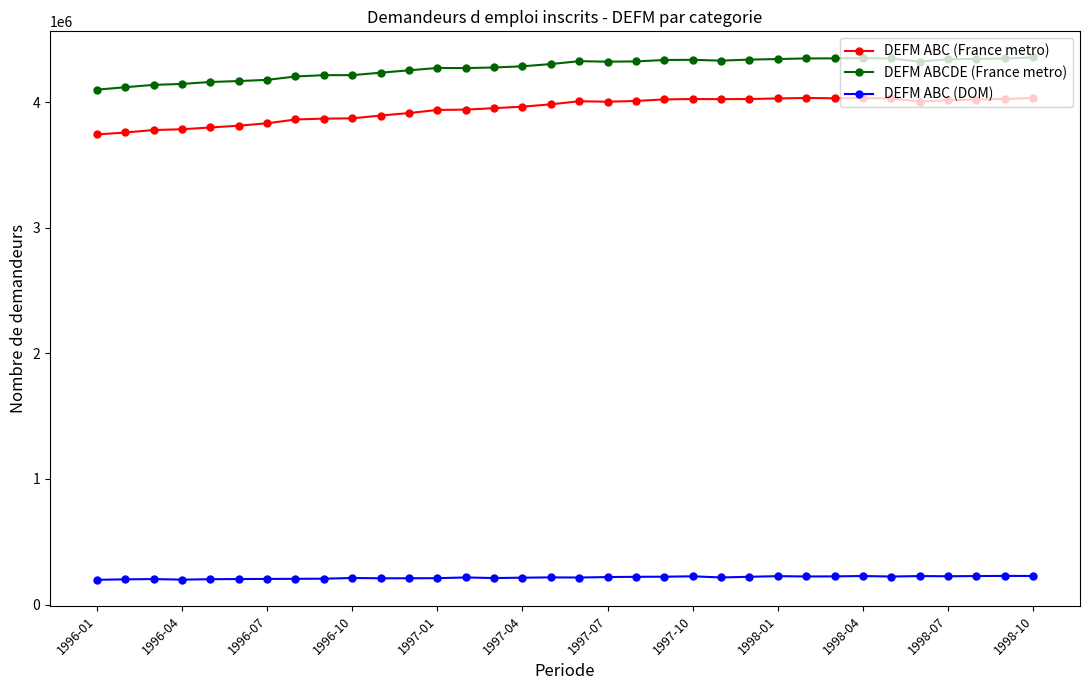

What is the lowest value of the DEFM ABC (DOM) series?

197380